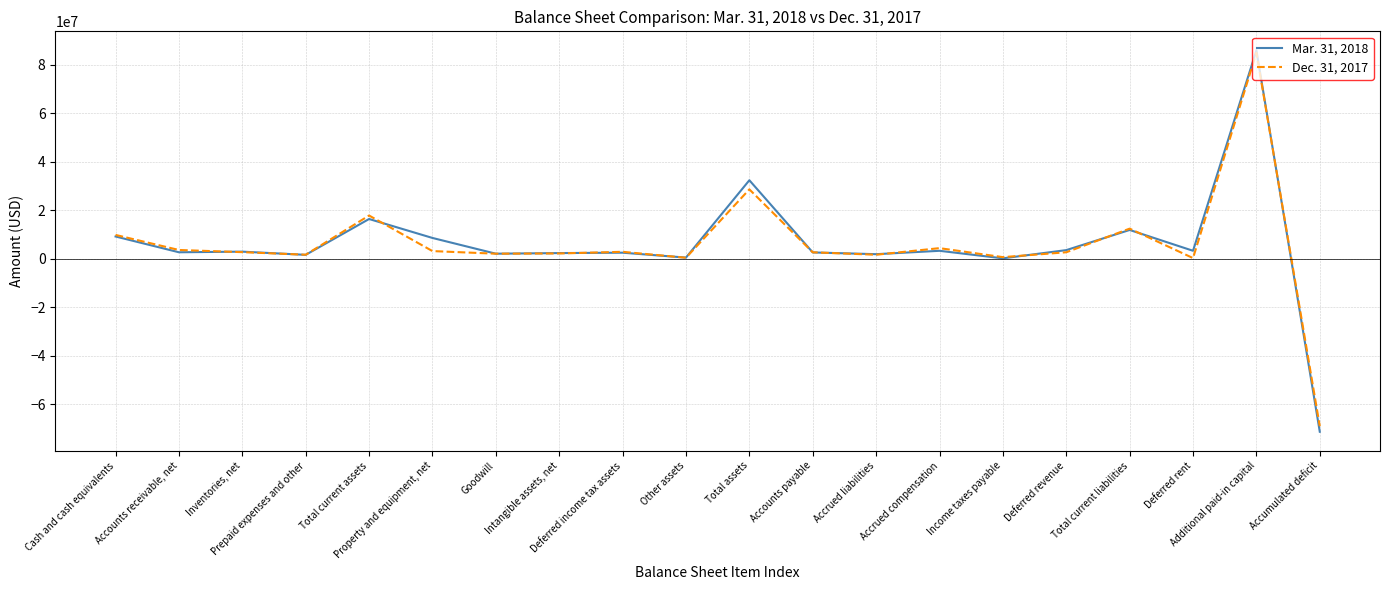

What is the sum of all Mar. 31, 2018 values?

122347000